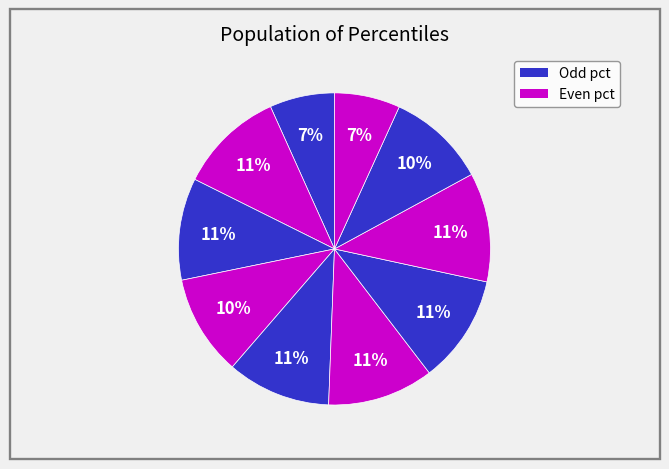

To the nearest percent, what is the average slice percentage?

10%